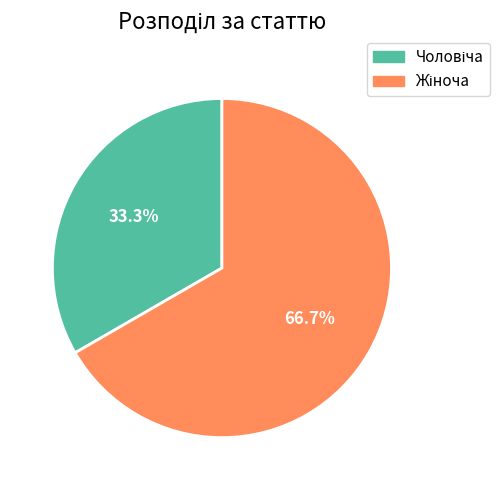

Is there any slice that represents more than half of the pie?

Yes